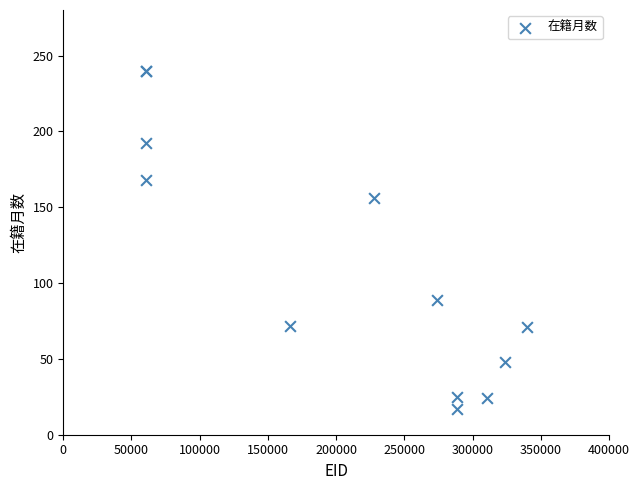

What Y value in the scatter plot is closest to 128?

156